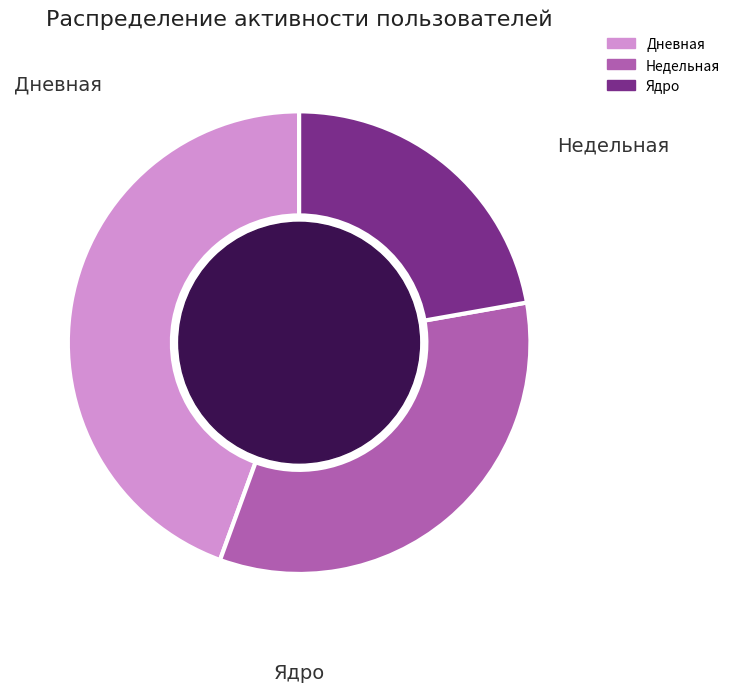

Is there a majority slice in this chart?

No